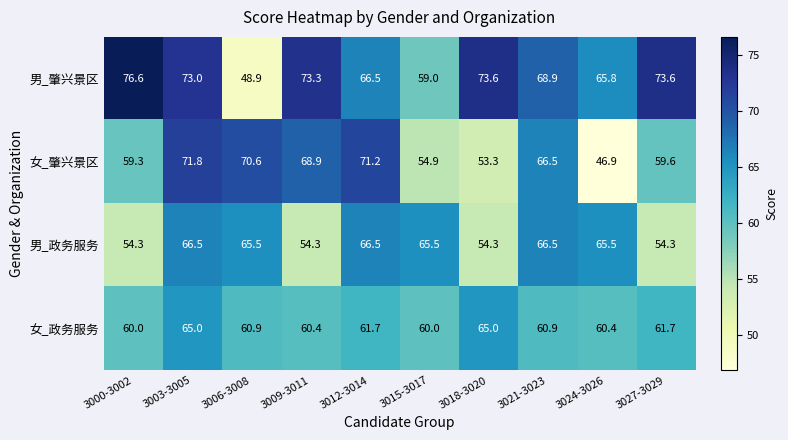

What is the difference between the second highest and minimum values in the 女_肇兴景区 series?

24.3